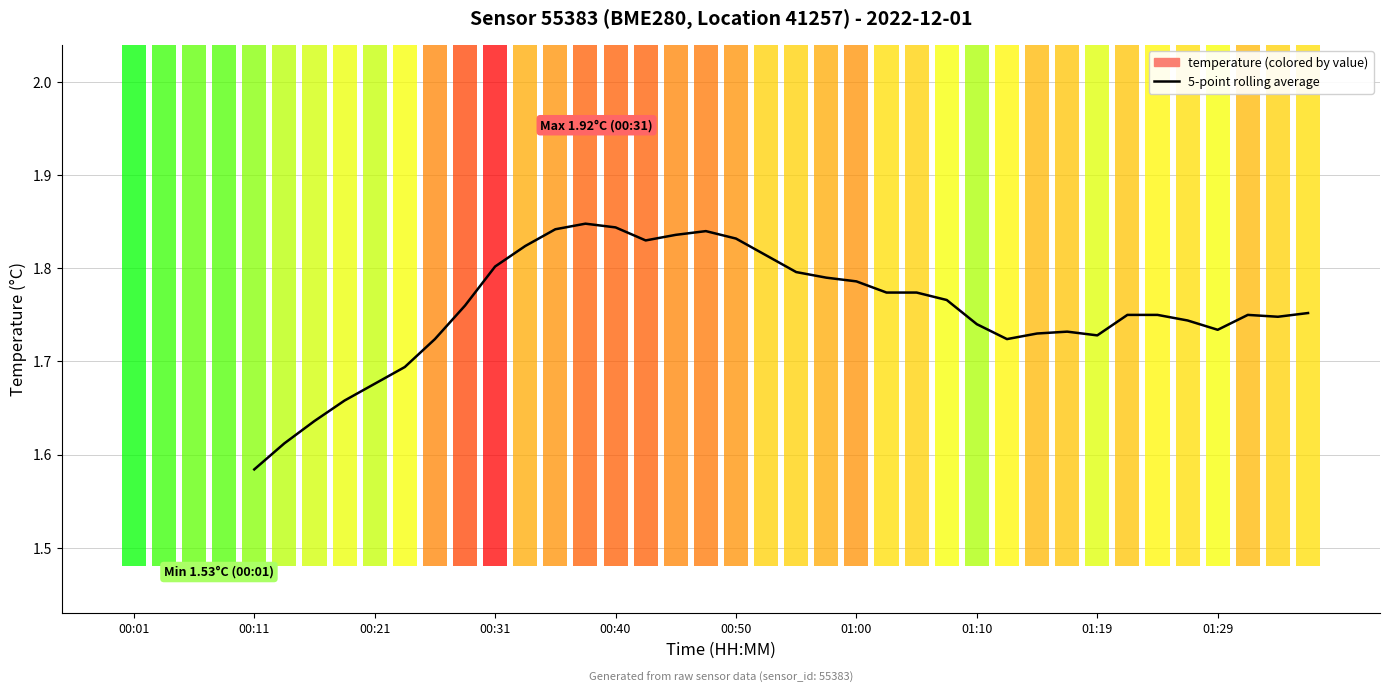

What is the value of the 29th bar from the left?

1.7